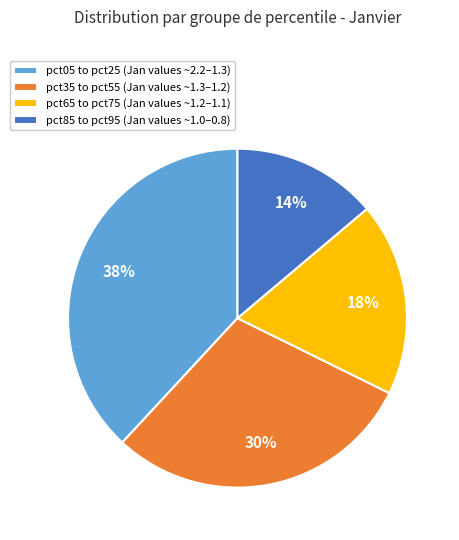

What is the smallest slice in the pie chart?

pct85 to pct95 (Jan values ~1.0–0.8)